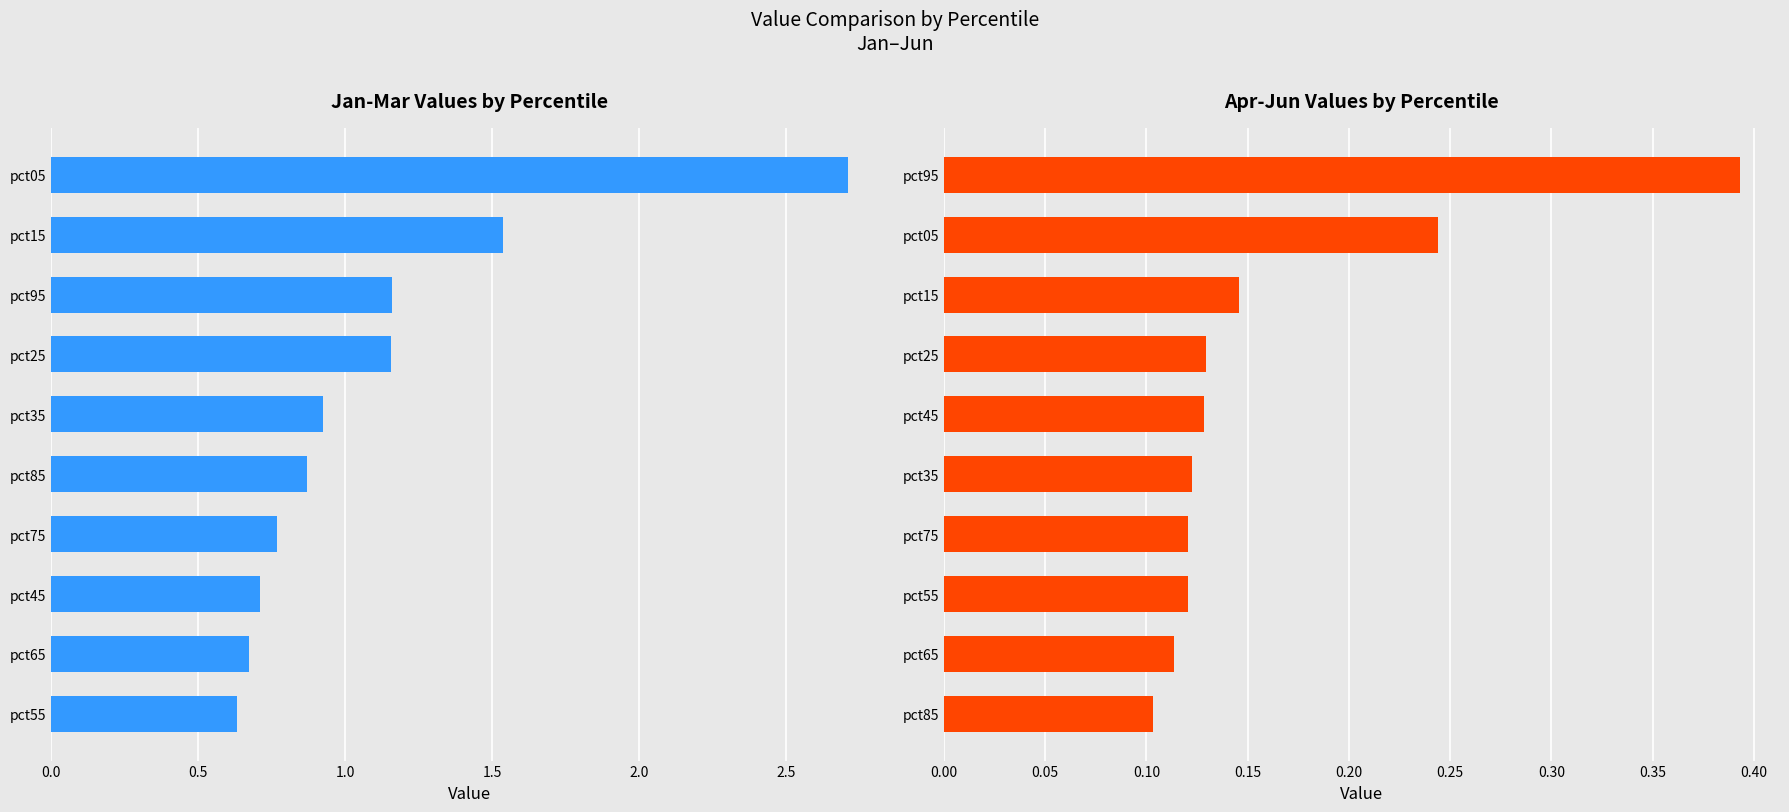

Which series has the largest range (max minus min)?

Jan